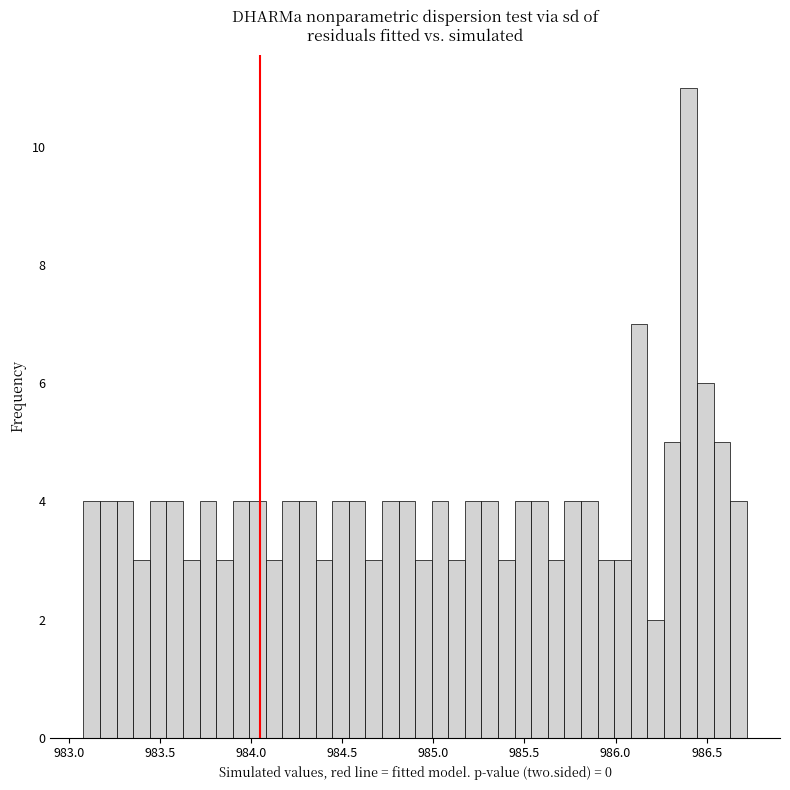

Read against the x-axis, roughly where is the centre of the tallest bar?

986.40